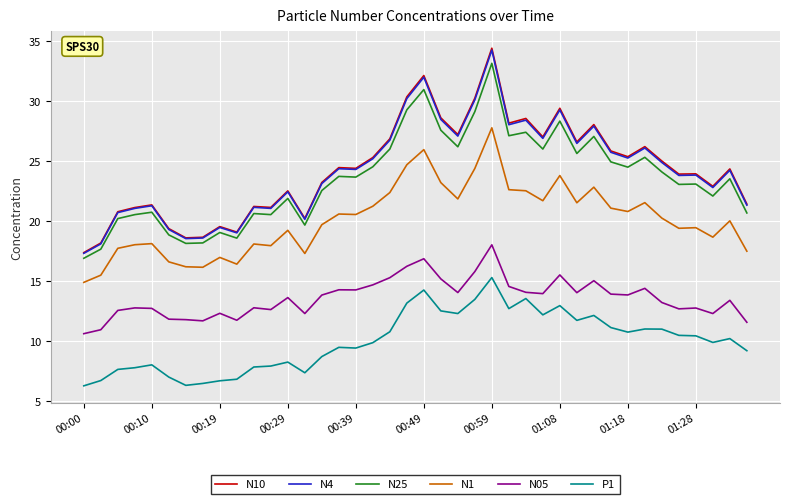

Which series has the largest range (max minus min)?

N10